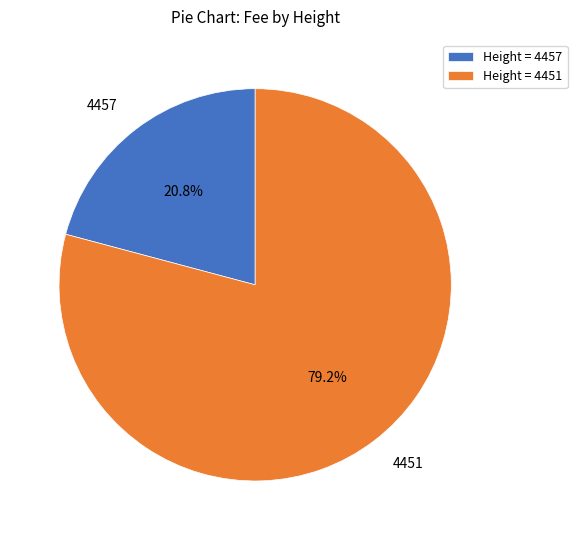

Which category has the biggest portion of the pie?

4451